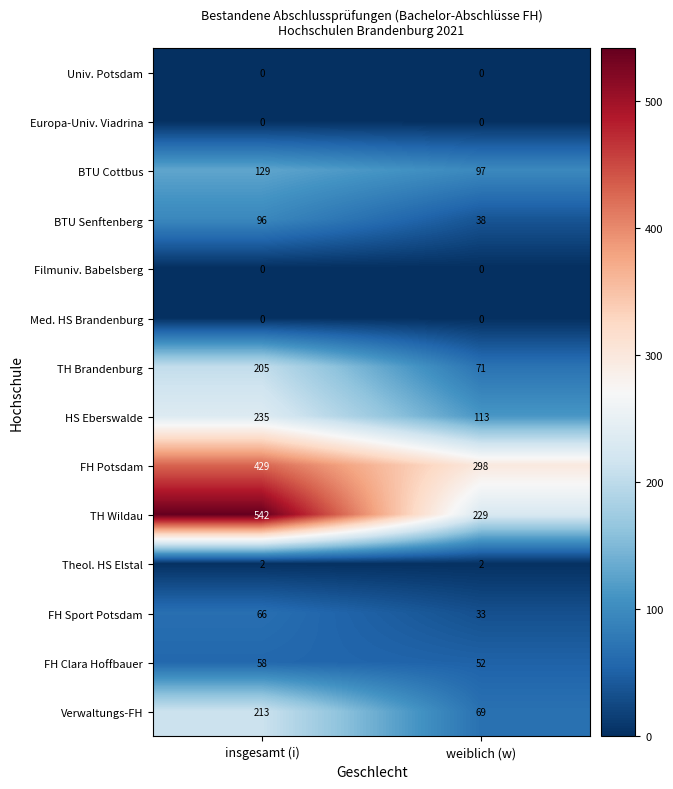

Reading right to left, what are all the values shown in this chart?

Univ. Potsdam: 0	0
Europa-Univ. Viadrina: 0	0
BTU Cottbus: 97	129
BTU Senftenberg: 38	96
Filmuniv. Babelsberg: 0	0
Med. HS Brandenburg: 0	0
TH Brandenburg: 71	205
HS Eberswalde: 113	235
FH Potsdam: 298	429
TH Wildau: 229	542
Theol. HS Elstal: 2	2
FH Sport Potsdam: 33	66
FH Clara Hoffbauer: 52	58
Verwaltungs-FH: 69	213